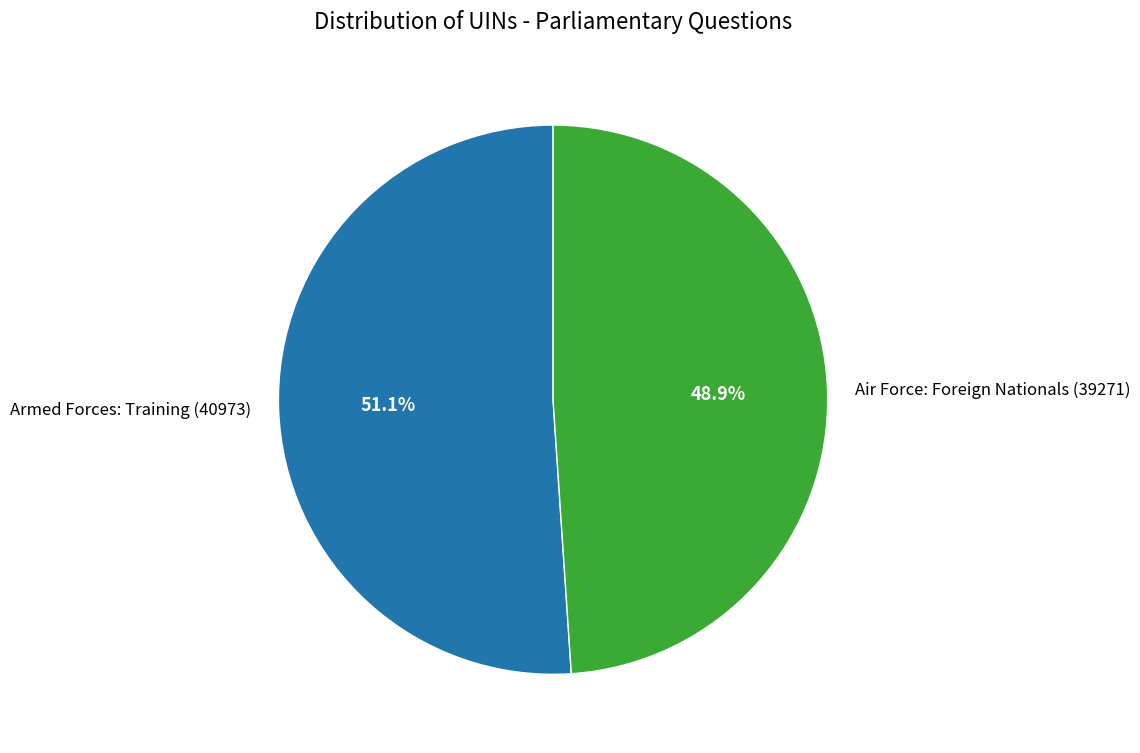

To the nearest percent, what is the difference between the Armed Forces: Training (40973) and Air Force: Foreign Nationals (39271) slice percentages?

2%